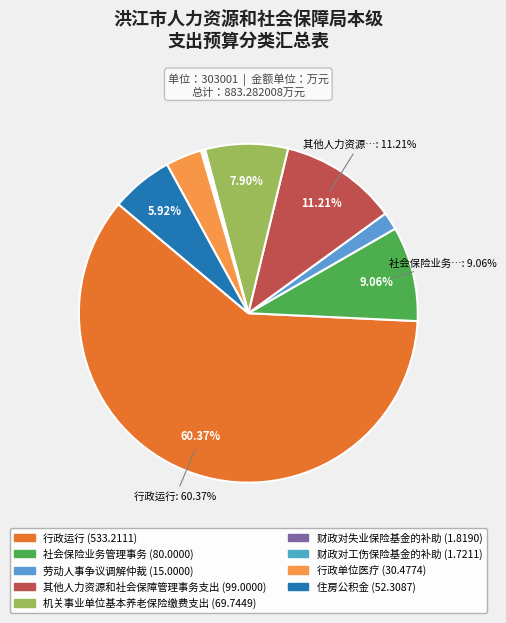

What is the ratio of the value at 其他人力资源和社会保障管理事务支出 to the value at 机关事业单位基本养老保险缴费支出?

1.4